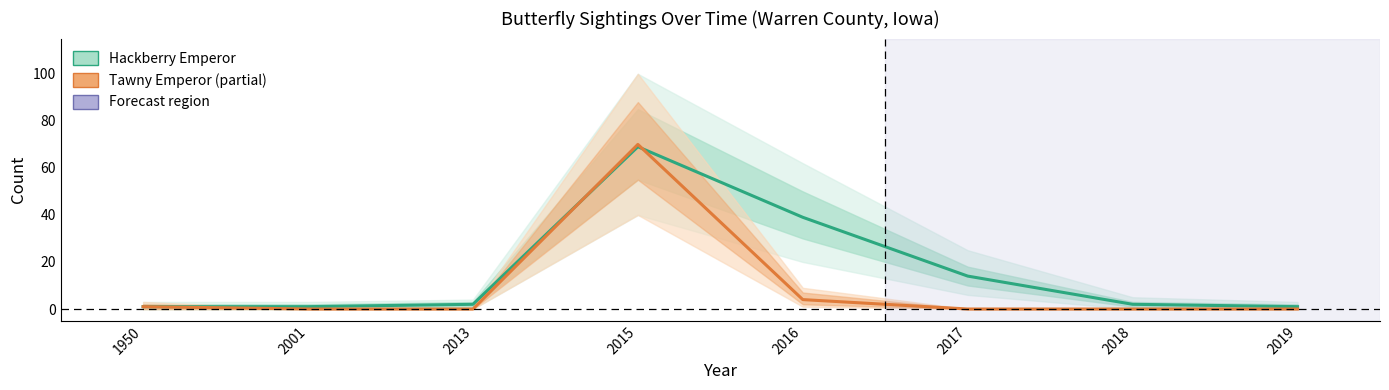

Rank the series by their average value, from lowest to highest.

Tawny Emperor, Hackberry Emperor